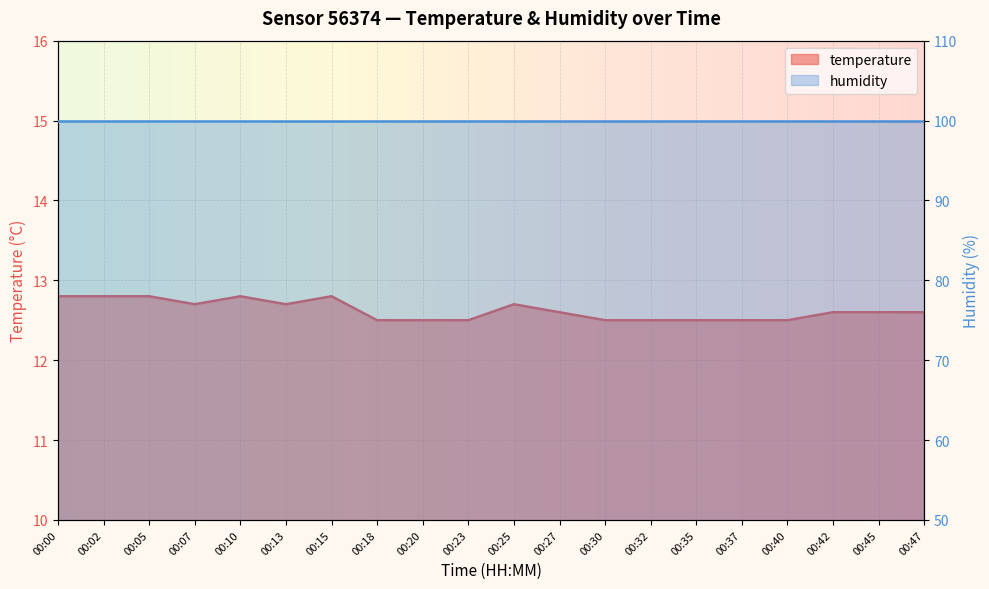

At which category does the chart reach its minimum across all series?

00:18